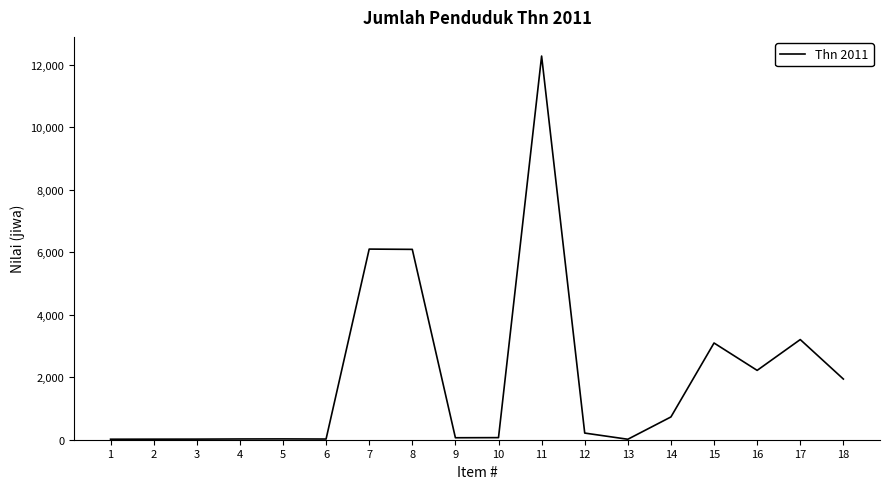

What is the difference between the maximum and minimum values?

12262